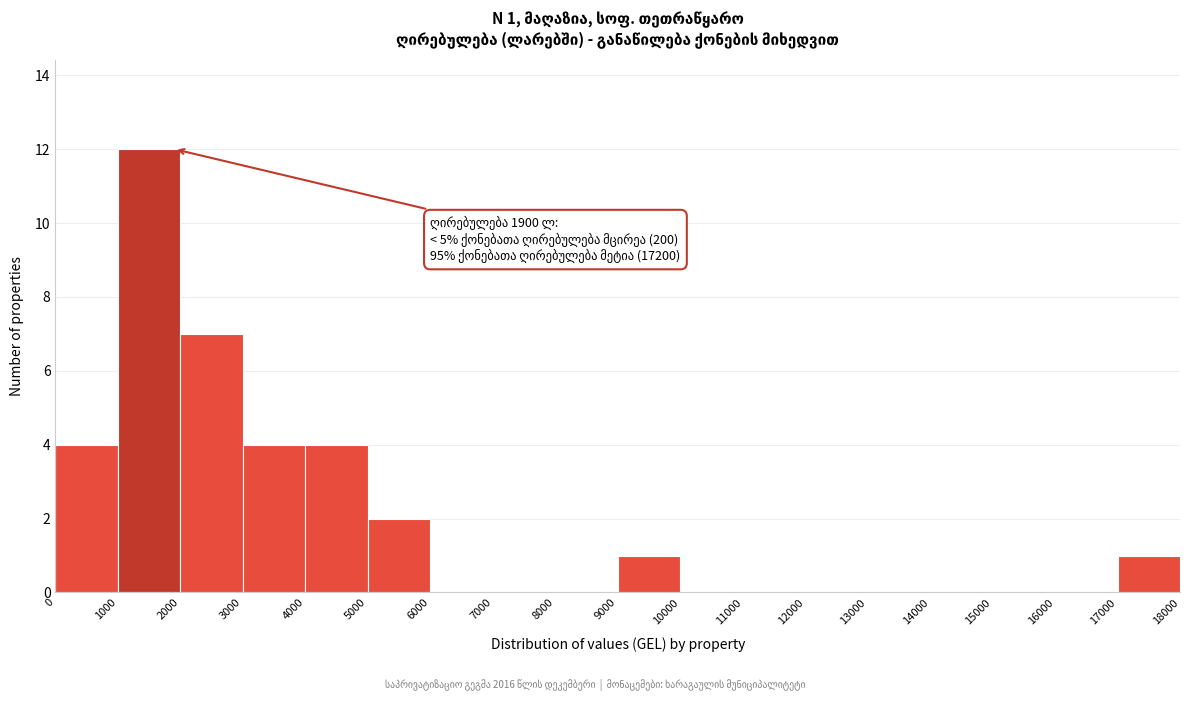

Over which range of the x-axis is the bar tallest?

1000 to 2000